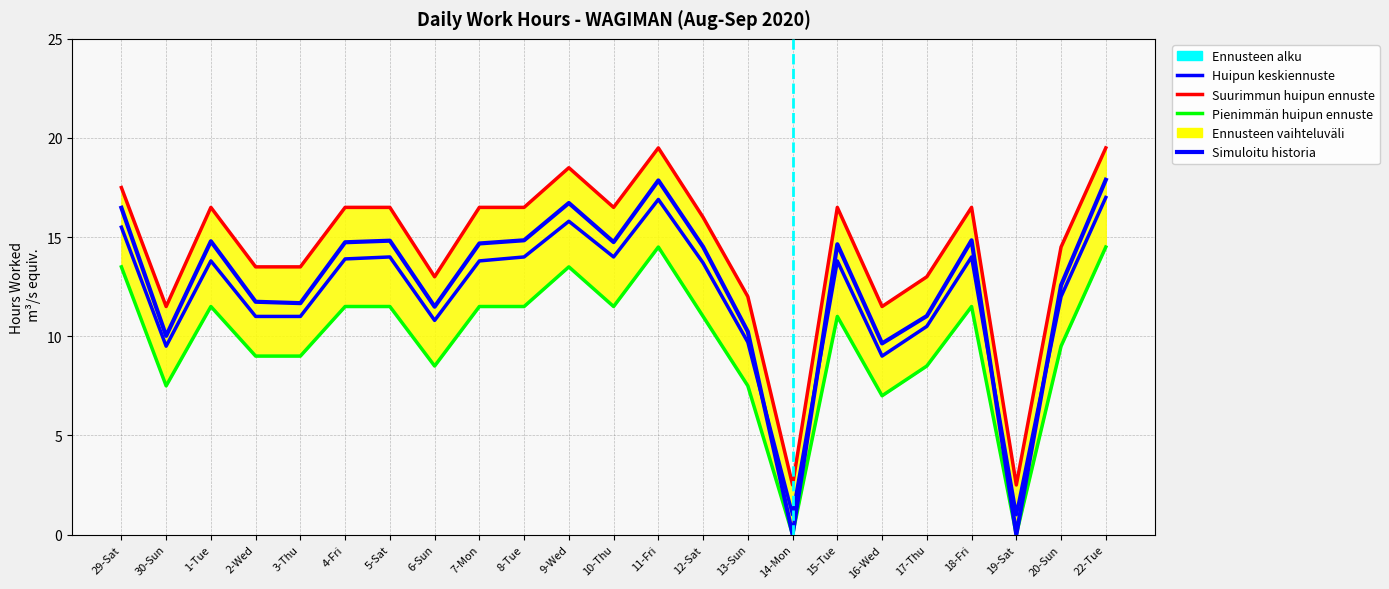

Which category has the lowest value in the Huipun keskiennuste series?

14-Mon